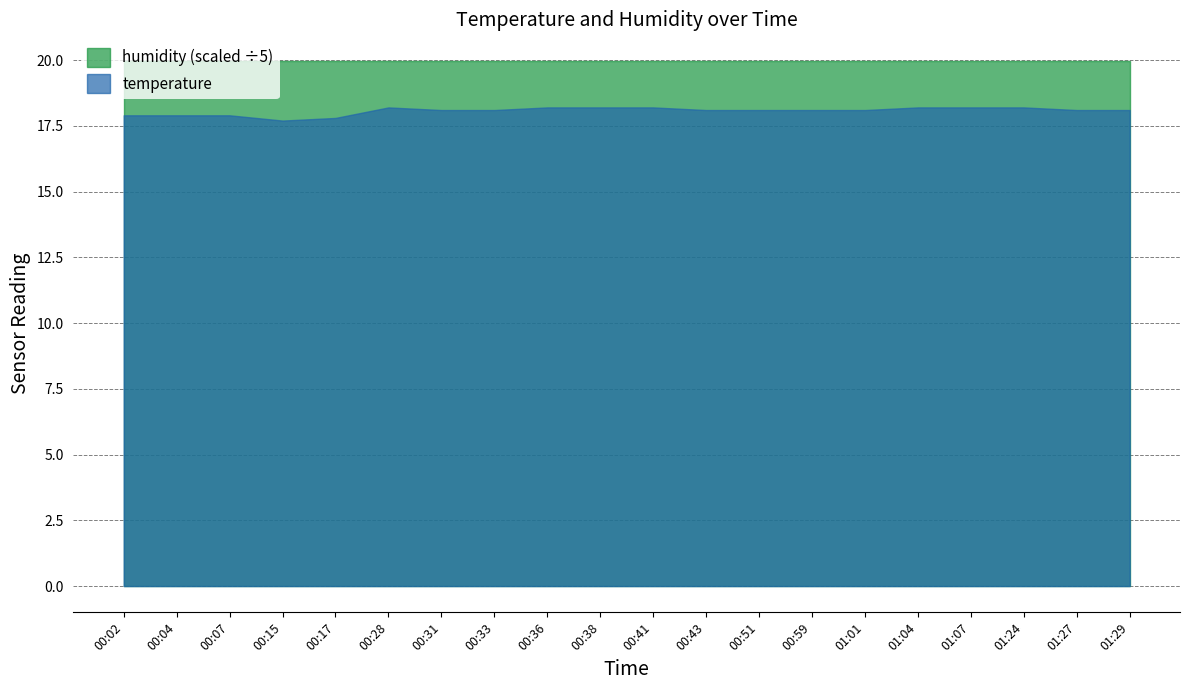

How many lines are shown in the chart?

2